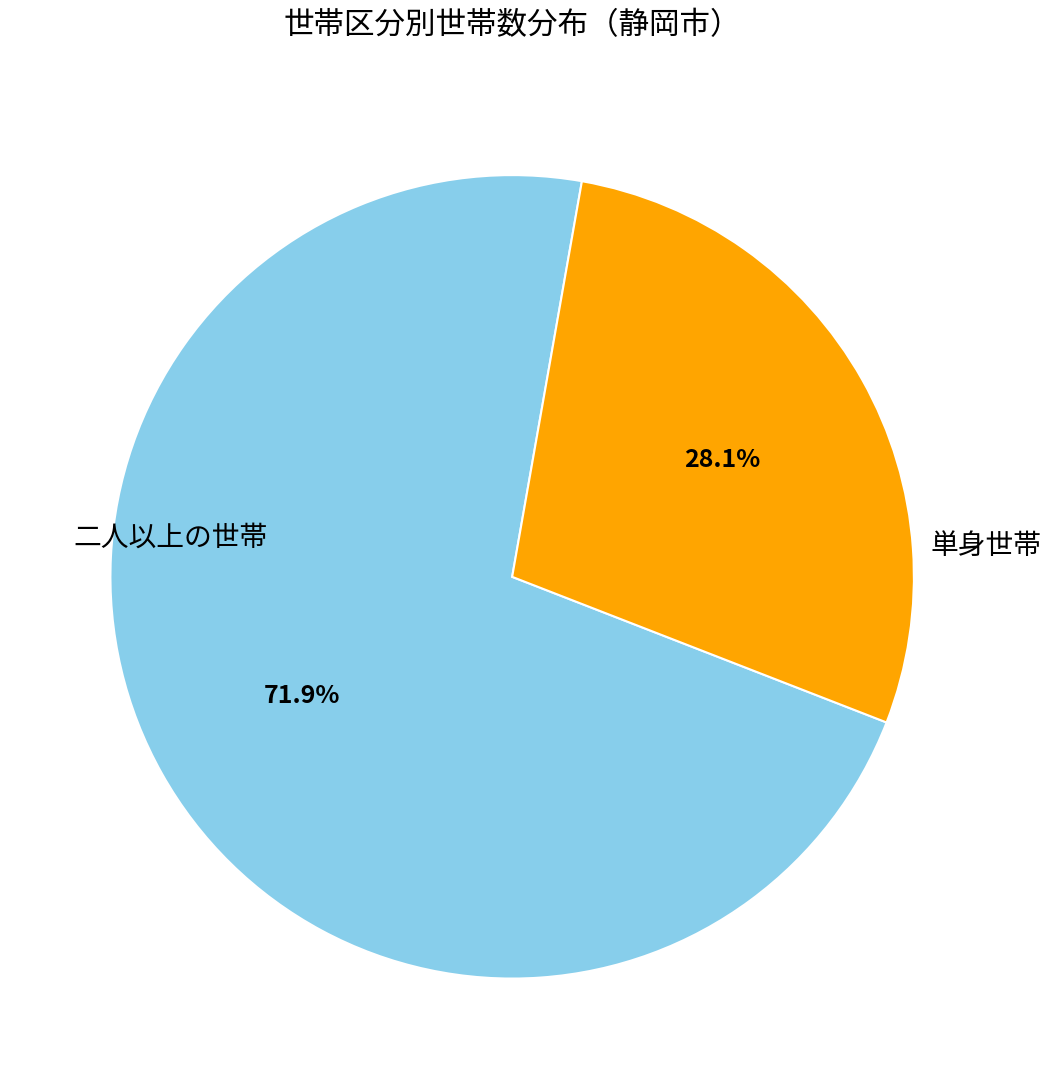

What percentage is the 単身世帯 slice, to the nearest percent?

28%